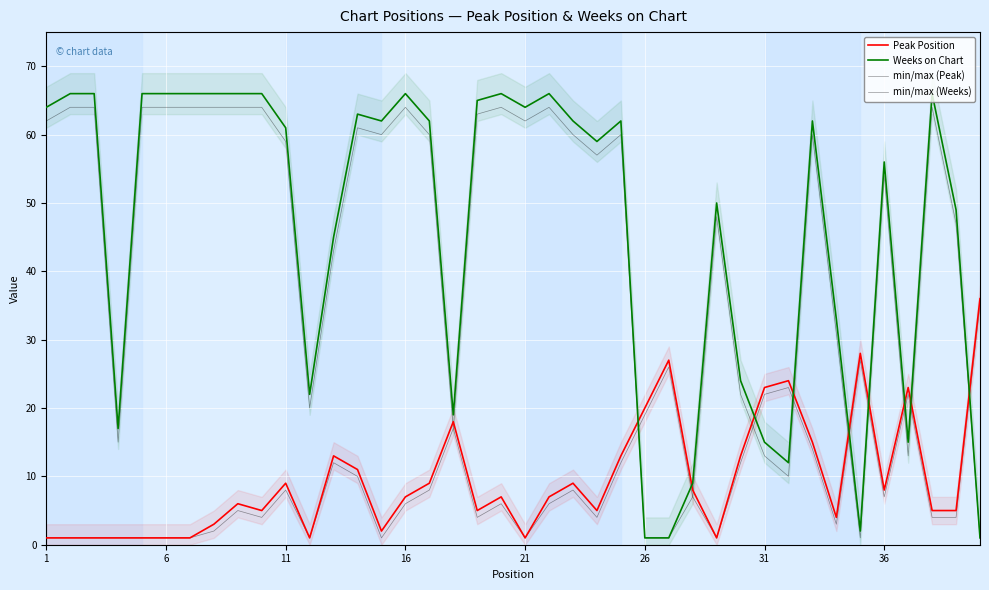

Reading right to left, transcribe all the data shown in this chart.

Peak Position: 36	5	5	23	8	28	4	15	24	23	13	1	8	27	20	13	5	9	7	1	7	5	18	9	7	2	11	13	1	9	5	6	3	1	1	1	1	1	1	1
Weeks on Chart: 1	49	66	15	56	2	33	62	12	15	24	50	9	1	1	62	59	62	66	64	66	65	19	62	66	62	63	45	22	61	66	66	66	66	66	66	17	66	66	64
min/max (Peak): 35	4	4	22	7	27	3	14	23	22	12	1	7	26	19	12	4	8	6	1	6	4	17	8	6	1	10	12	1	8	4	5	2	1	1	1	1	1	1	1
min/max (Weeks): 1	47	64	13	54	1	31	60	10	13	22	48	7	1	1	60	57	60	64	62	64	63	17	60	64	60	61	43	20	59	64	64	64	64	64	64	15	64	64	62